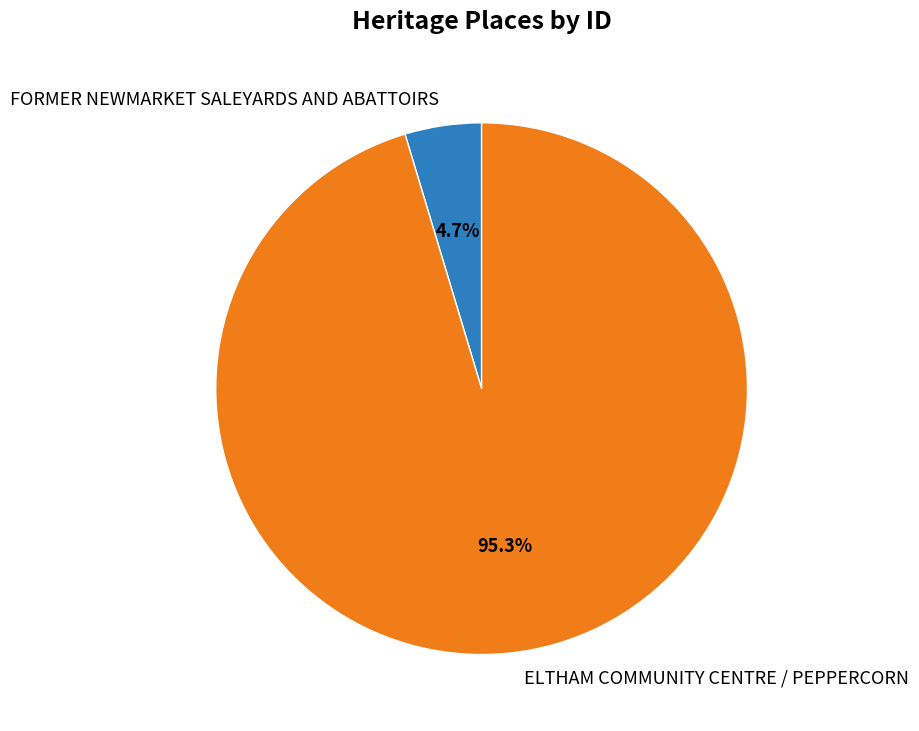

Which slice is the largest?

ELTHAM COMMUNITY CENTRE / PEPPERCORN